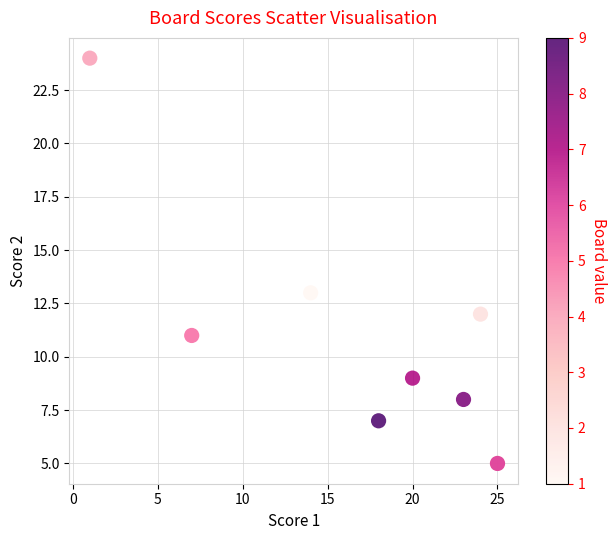

What Y value in the scatter plot is closest to 14?

13